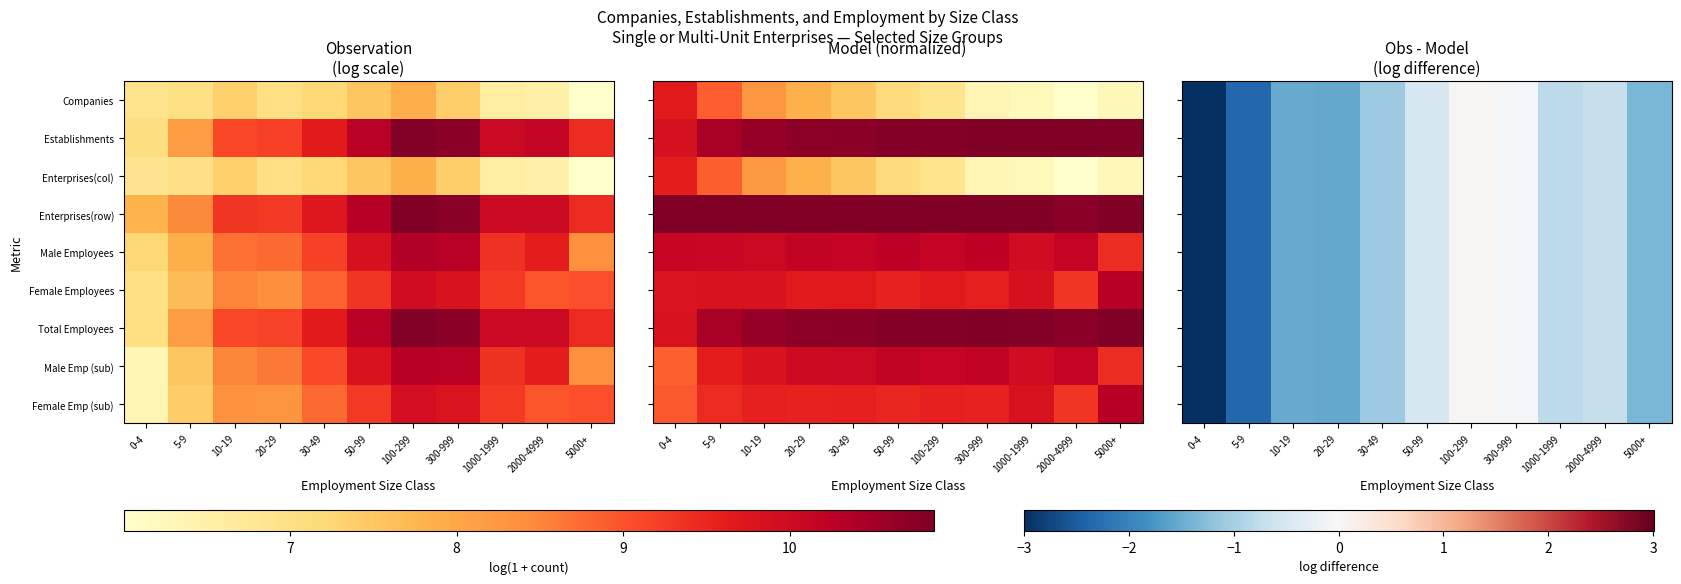

Where is Enterprises(row) nearest to the value -1?

30-49